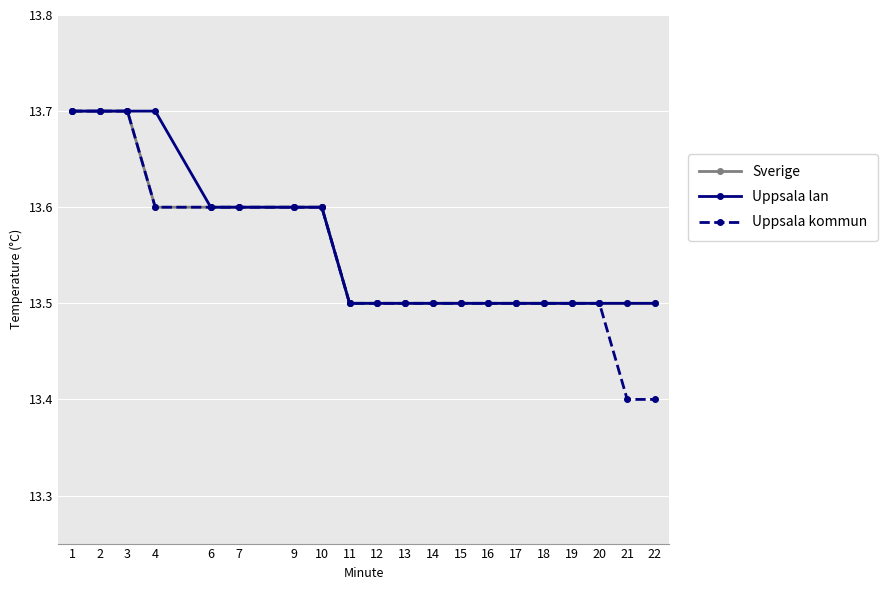

Reading left to right, extract all data points from this chart.

Sverige: 13.7	13.7	13.7	13.6	13.6	13.6	13.6	13.6	13.5	13.5	13.5	13.5	13.5	13.5	13.5	13.5	13.5	13.5	13.5	13.5
Uppsala lan: 13.7	13.7	13.7	13.7	13.6	13.6	13.6	13.6	13.5	13.5	13.5	13.5	13.5	13.5	13.5	13.5	13.5	13.5	13.5	13.5
Uppsala kommun: 13.7	13.7	13.7	13.6	13.6	13.6	13.6	13.6	13.5	13.5	13.5	13.5	13.5	13.5	13.5	13.5	13.5	13.5	13.4	13.4